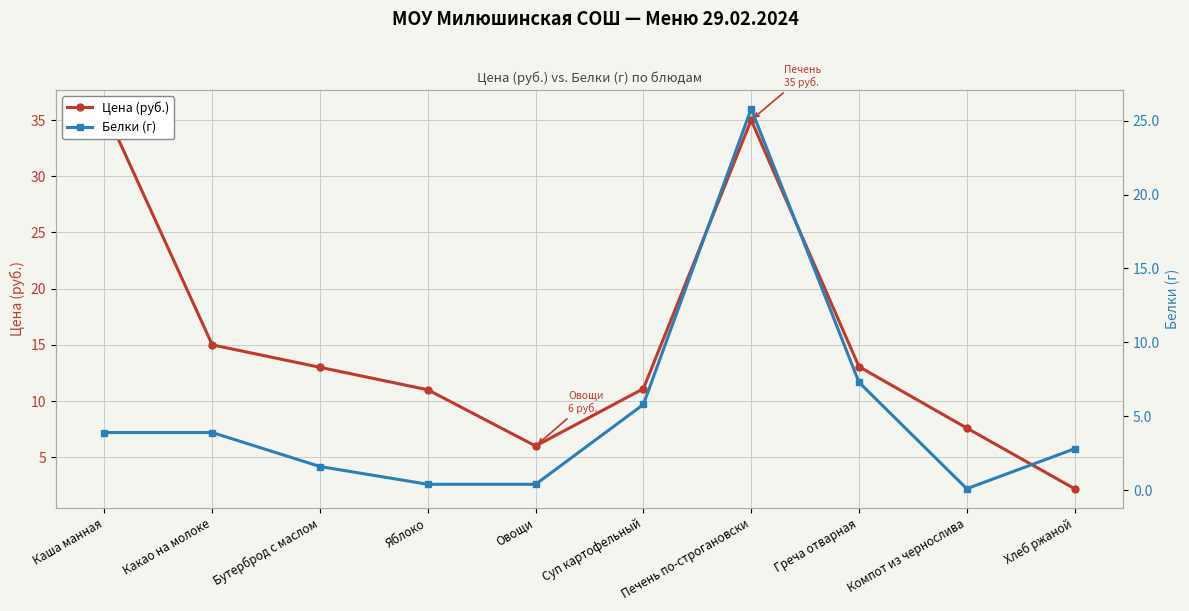

Reading left to right, what are all the values shown in this chart?

Цена (руб.): 36.0	15.0	13.0	11.0	6.0	11.1	35.0	13.1	7.6	2.2
Белки (г): 3.9	3.9	1.6	0.4	0.4	5.8	25.8	7.3	0.1	2.8